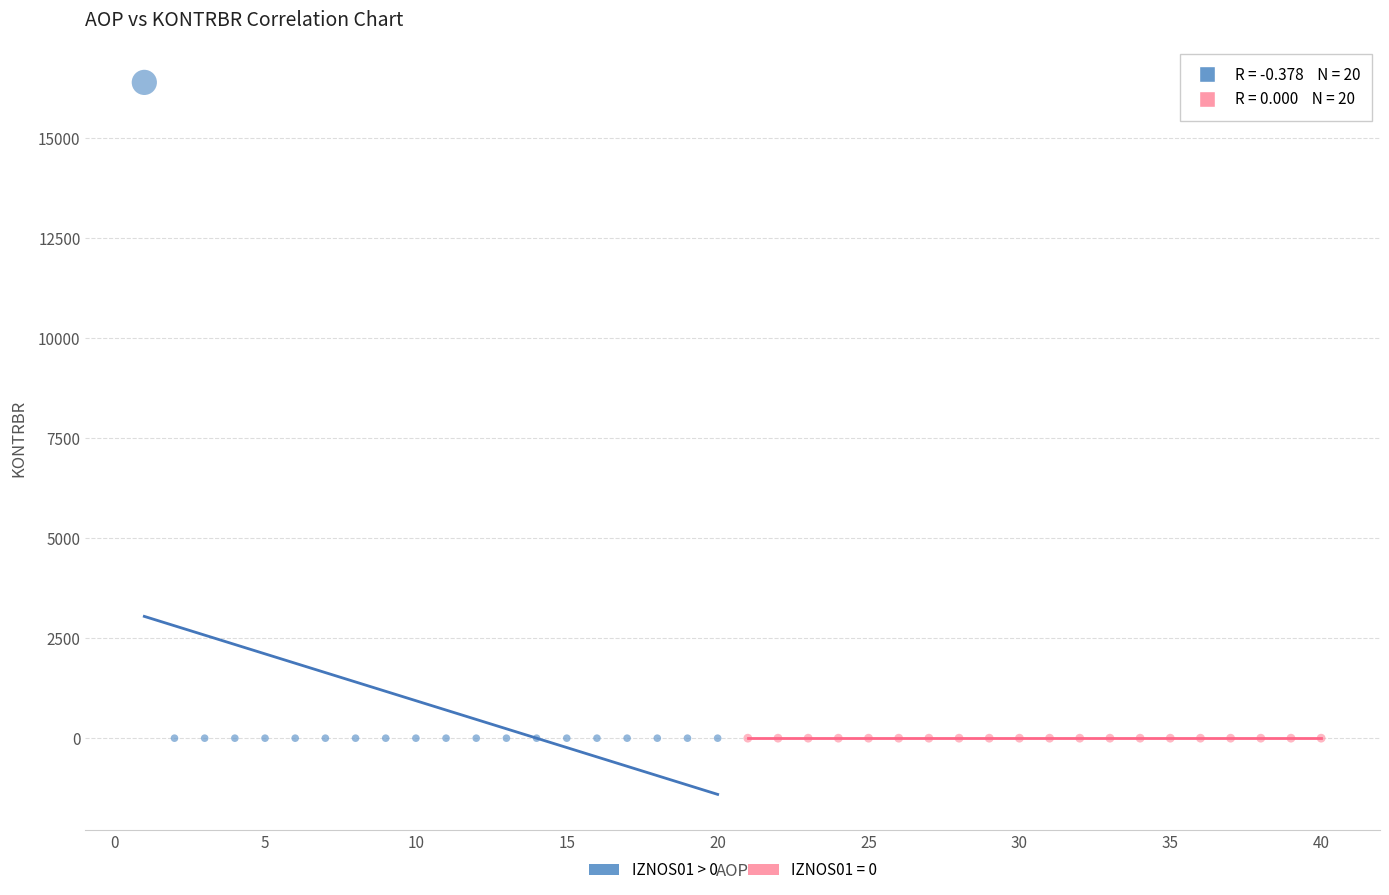

Which series reaches the maximum Y coordinate?

IZNOS01 > 0